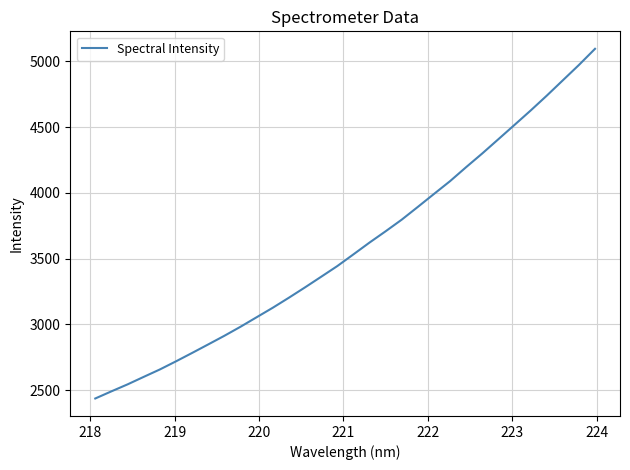

What is the difference between the maximum and minimum values?

2659.0